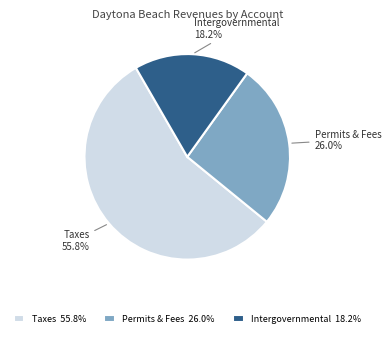

How much of the chart is everything except Taxes?

44.2%